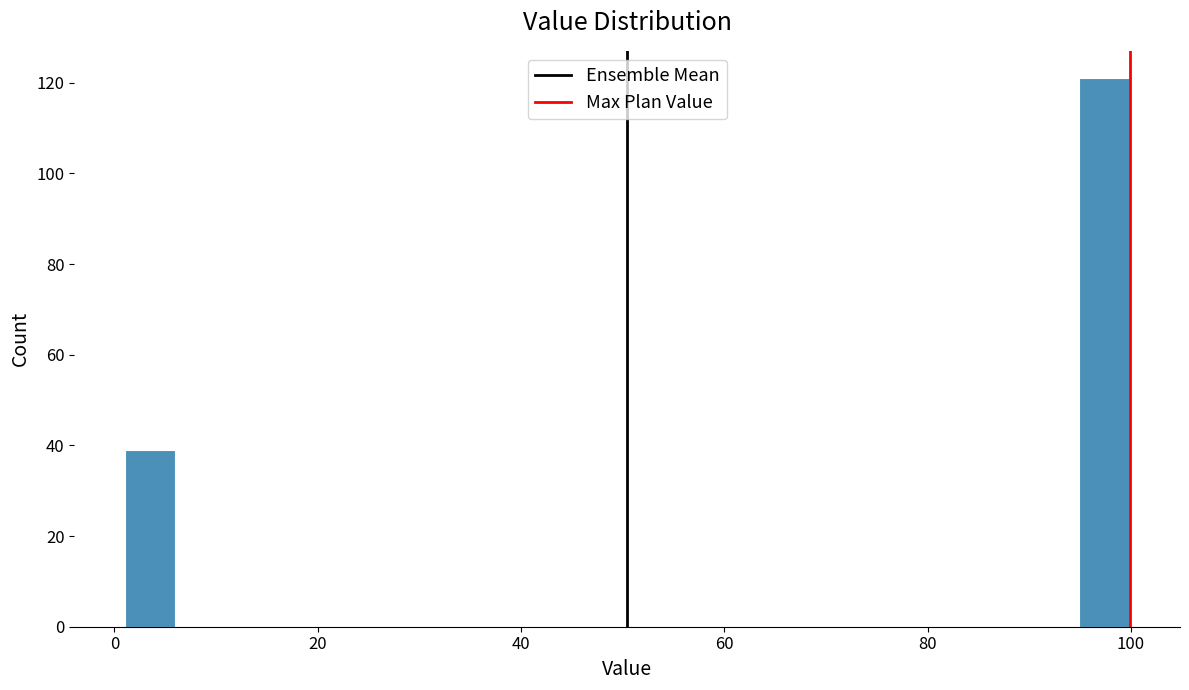

Around what value on the x-axis is the tallest bar? Give the approximate position of its centre, as read against the axis.

98